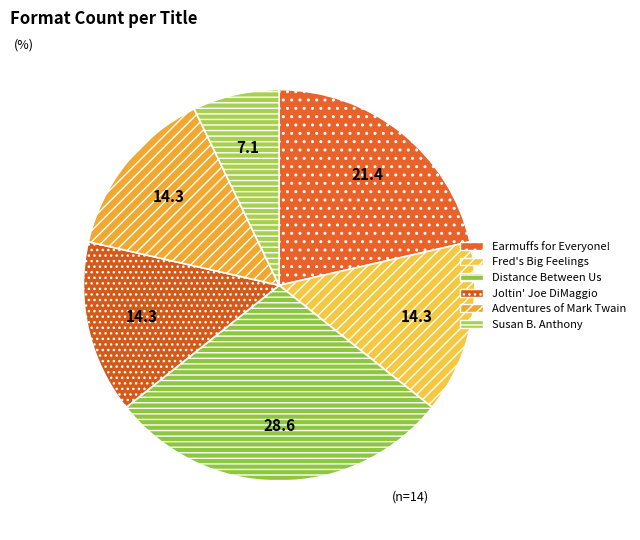

Is there any slice that represents more than half of the pie?

No